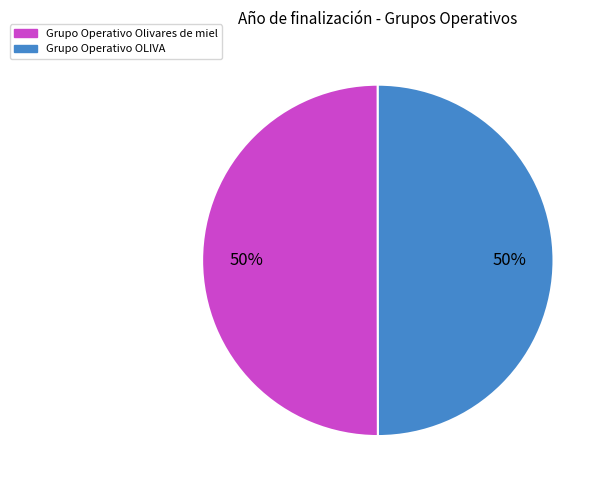

What percentage is the Grupo Operativo OLIVA slice, to the nearest percent?

50%